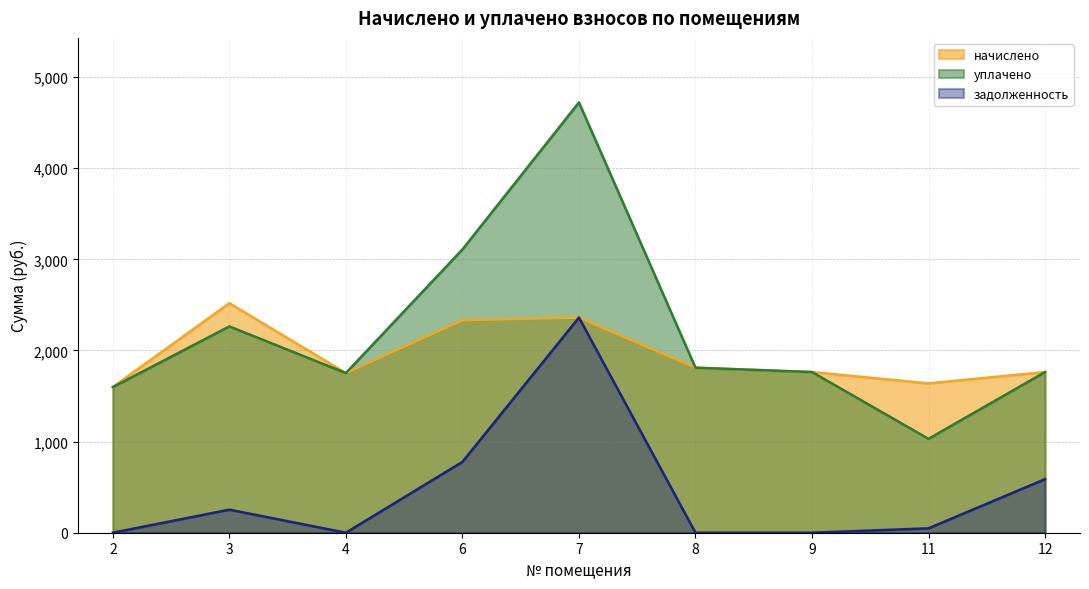

Rank the categories by уплачено value from highest to lowest.

7, 6, 3, 8, 9, 12, 4, 2, 11